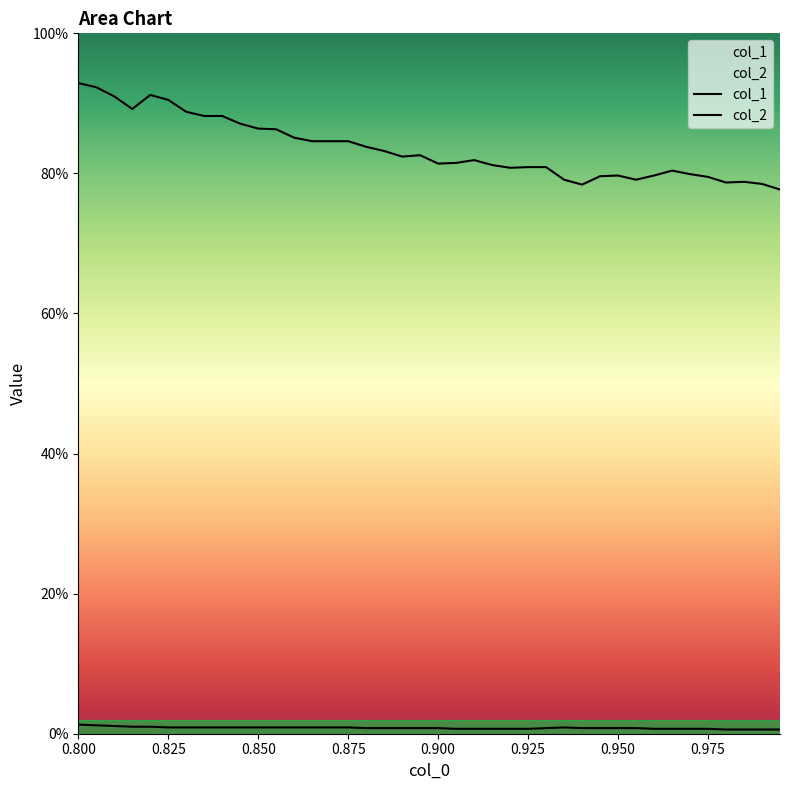

True or false: col_1 and col_2 intersect in this chart.

False